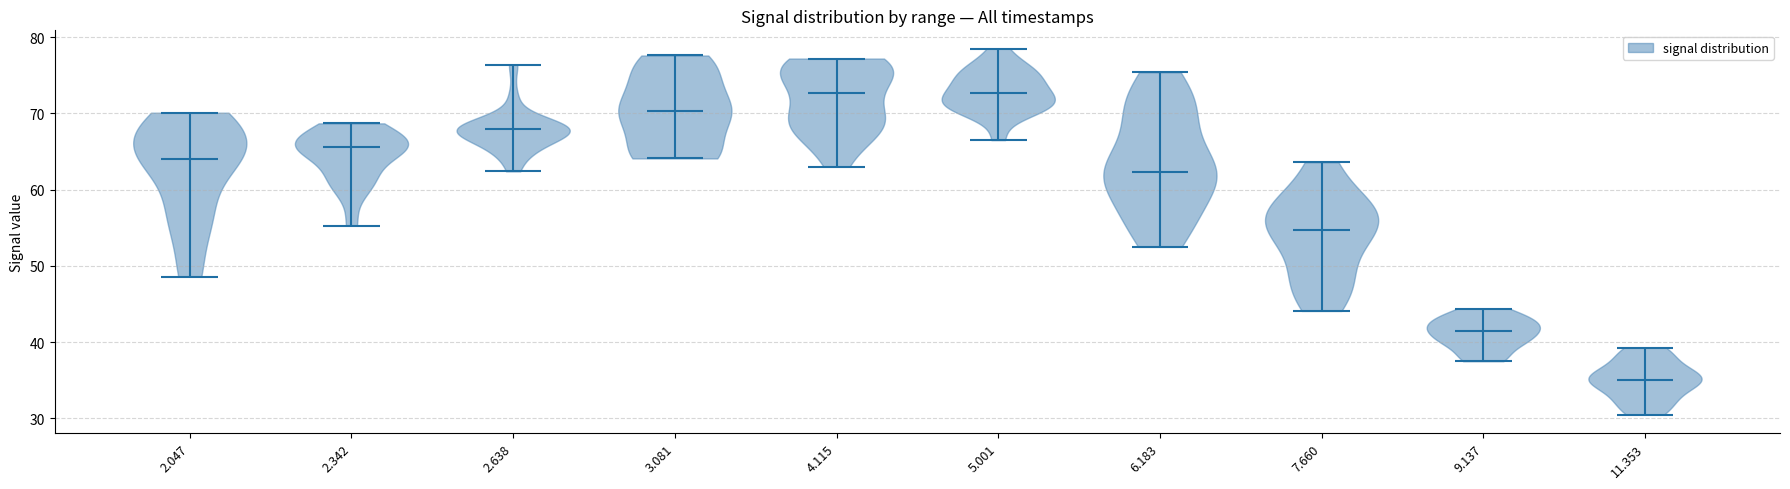

Reading left to right, read every violin against the y-axis: where its median line is, and the lowest and highest points it reaches. The values are not printed on the chart, so give them approximately, as read against the axis.

2.047: median line 64, lowest point 49, highest point 70
2.342: median line 66, lowest point 55, highest point 69
2.638: median line 68, lowest point 62, highest point 76
3.081: median line 70, lowest point 64, highest point 78
4.115: median line 73, lowest point 63, highest point 77
5.001: median line 73, lowest point 67, highest point 79
6.183: median line 62, lowest point 53, highest point 75
7.660: median line 55, lowest point 44, highest point 64
9.137: median line 41, lowest point 38, highest point 44
11.353: median line 35, lowest point 31, highest point 39